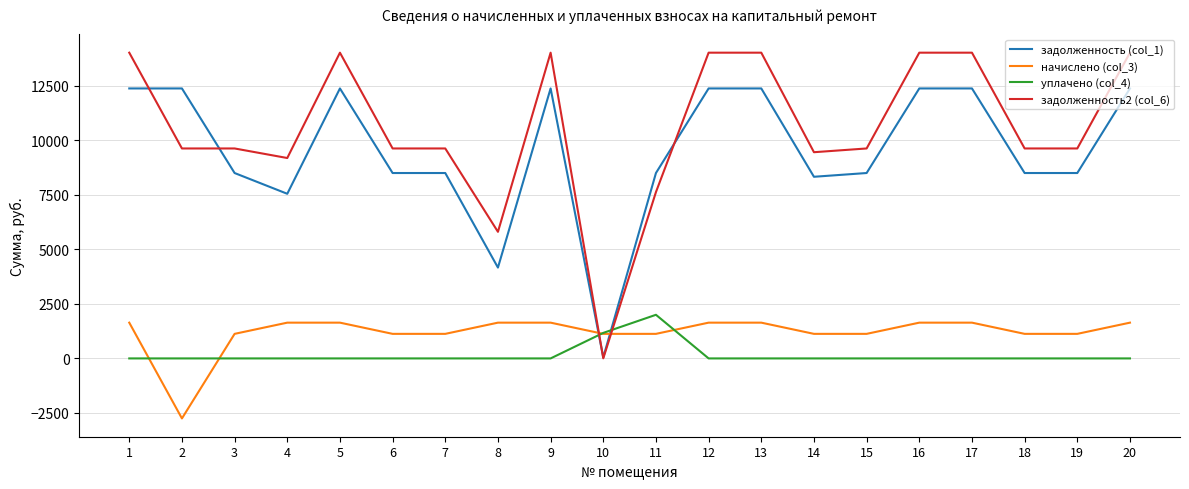

The value of задолженность2 (col_6) at 18 is 14632.1. True or false?

False